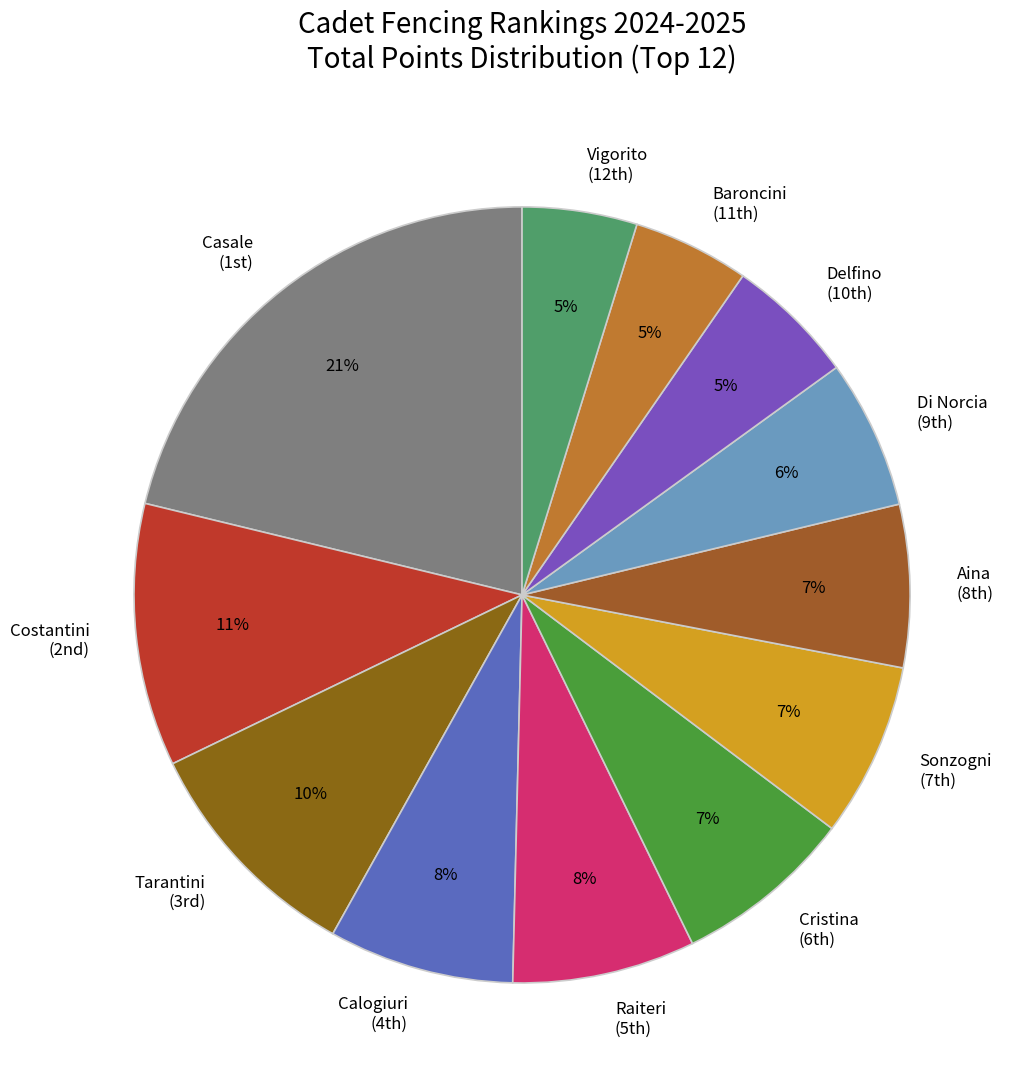

To the nearest percent, what is the average slice percentage?

8%